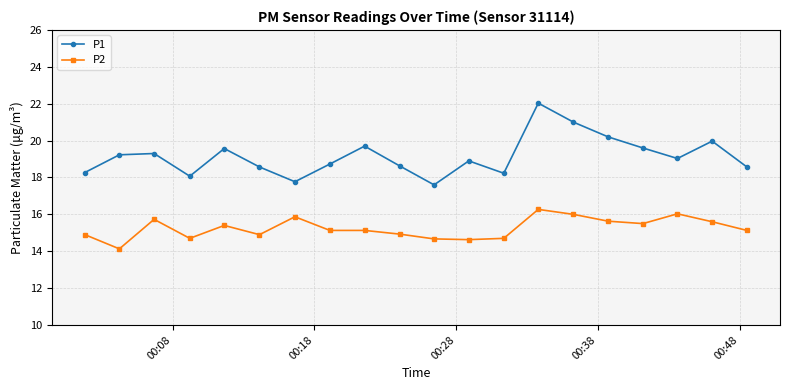

Which series has the largest total across all categories?

P1